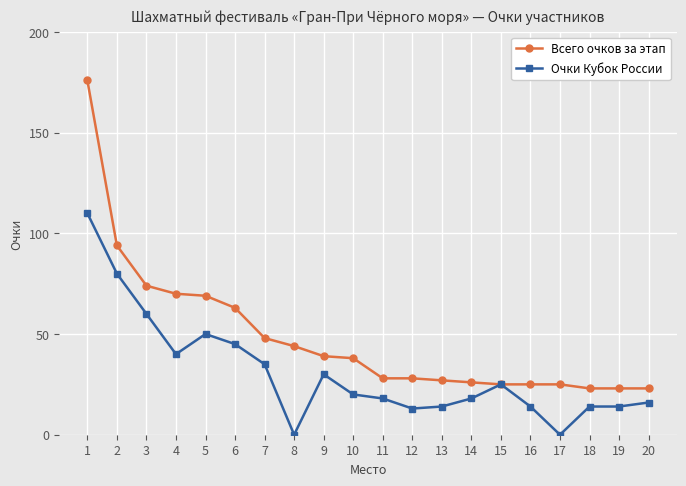

How many values in the Всего очков за этап series are below 38?

10